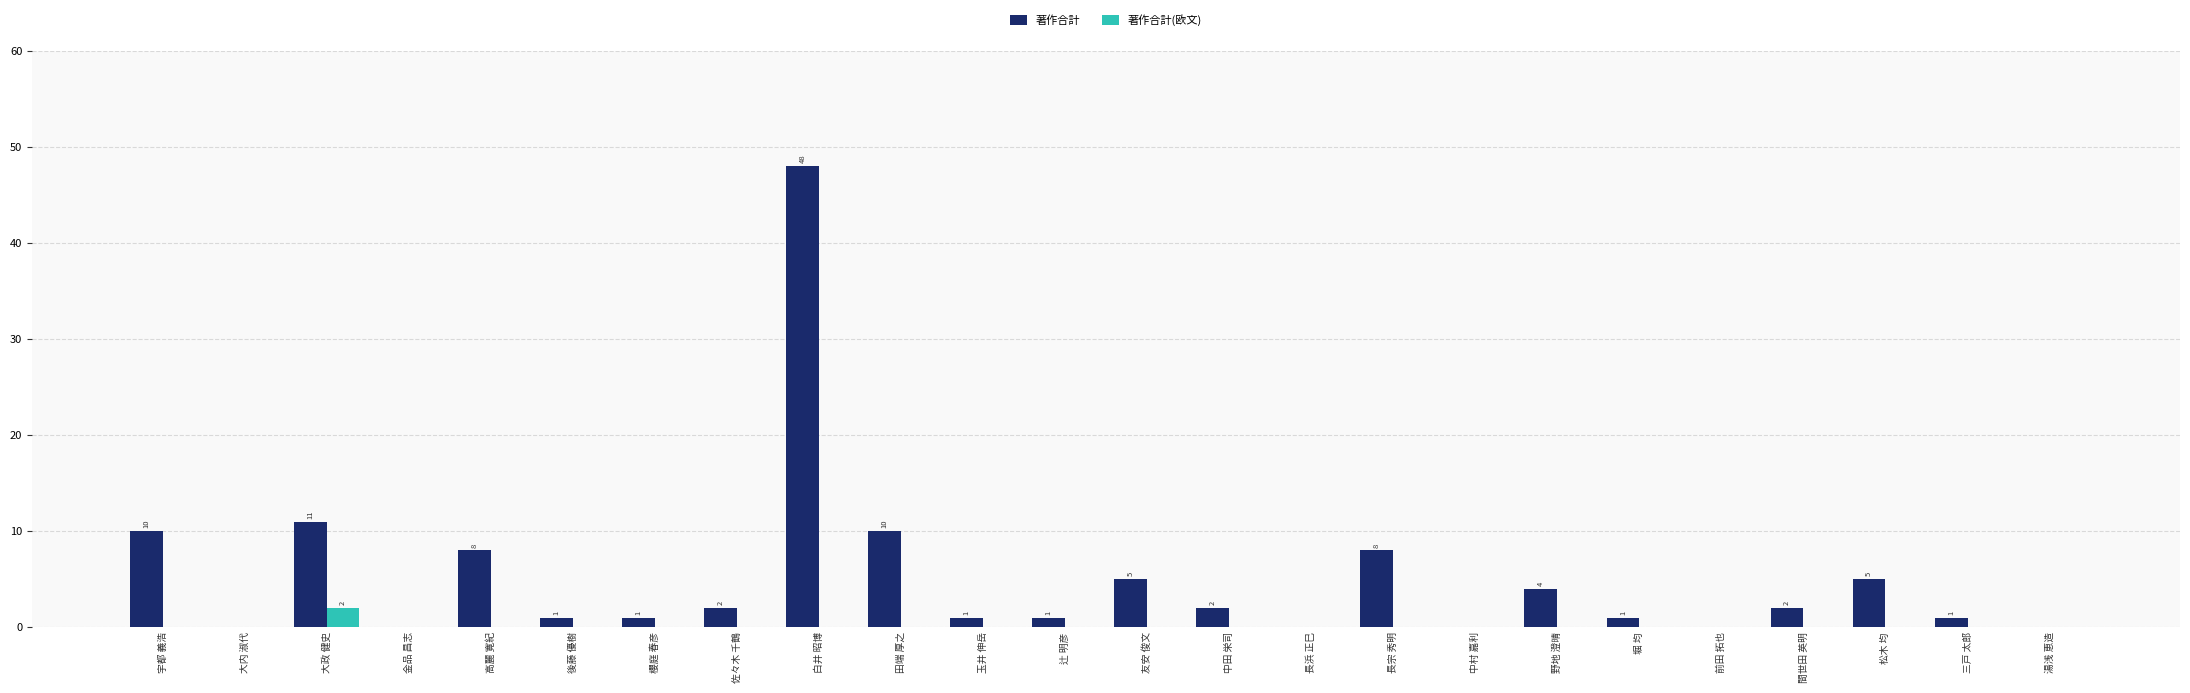

Reading right to left, what are all the values shown in this chart?

著作合計: 0	1	5	2	0	1	4	0	8	0	2	5	1	1	10	48	2	1	1	8	0	11	0	10
著作合計(欧文): 0	0	0	0	0	0	0	0	0	0	0	0	0	0	0	0	0	0	0	0	0	2	0	0